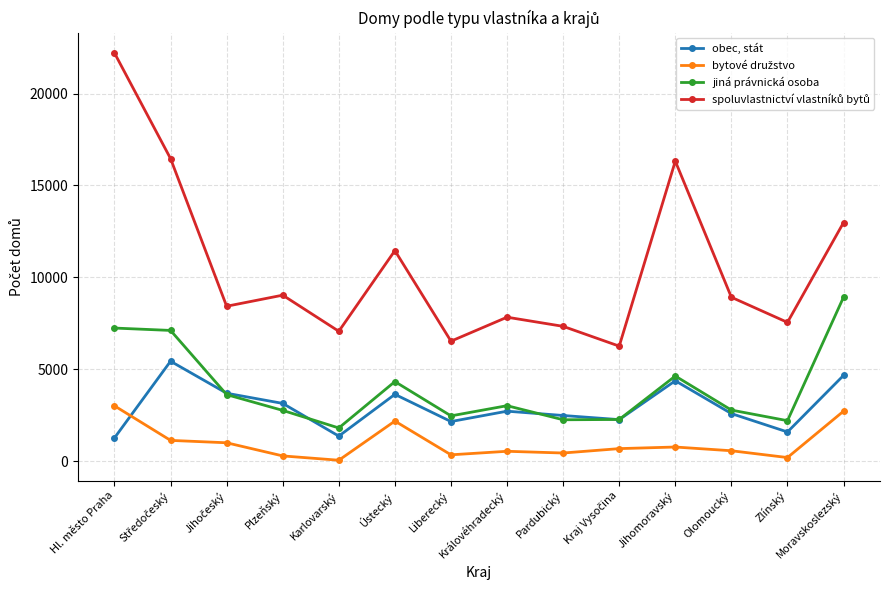

What is the difference between the second highest and minimum values in the jiná právnická osoba series?

5437